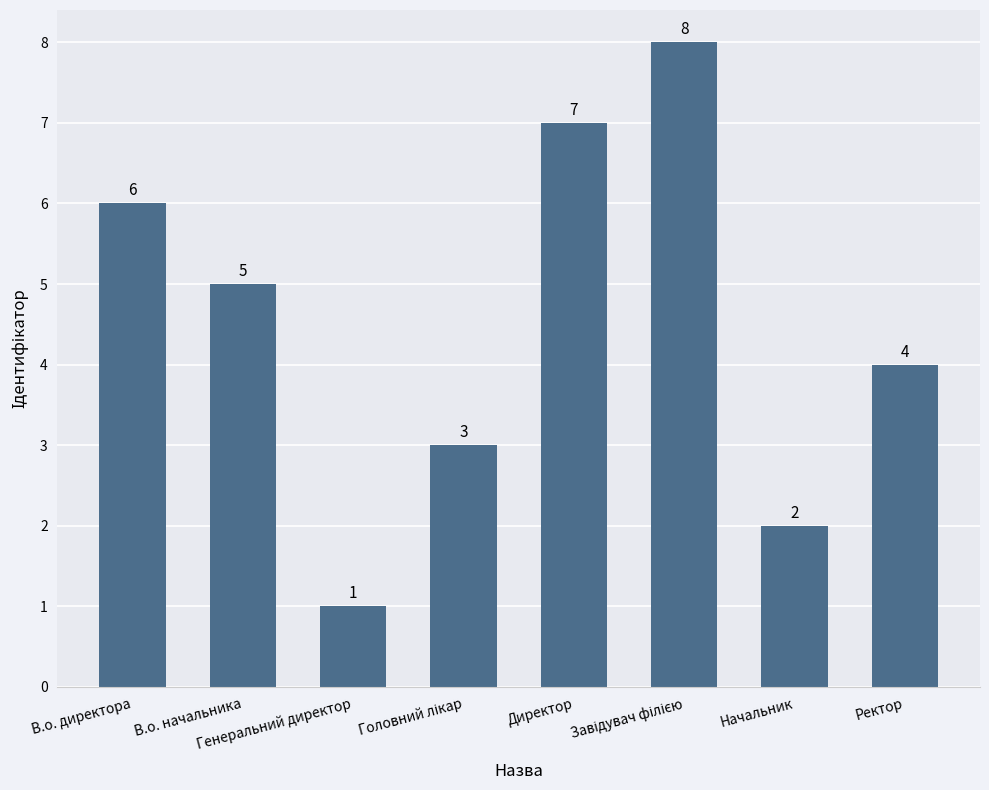

What is the greatest value displayed?

8